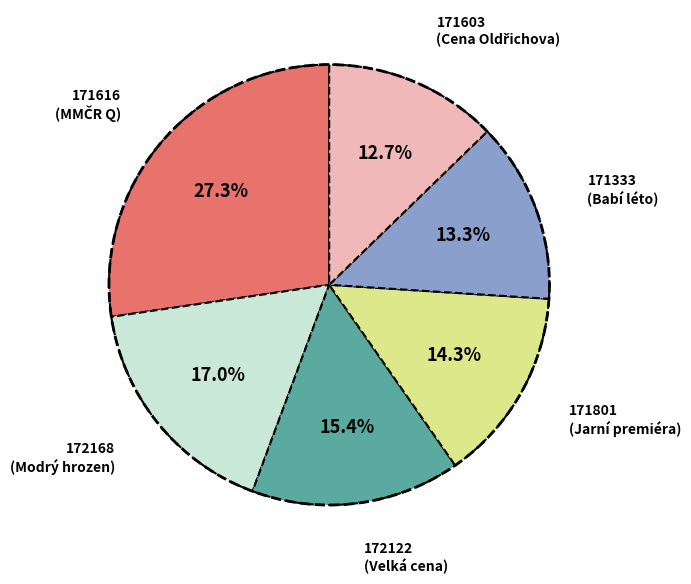

Is there any slice that represents more than half of the pie?

No